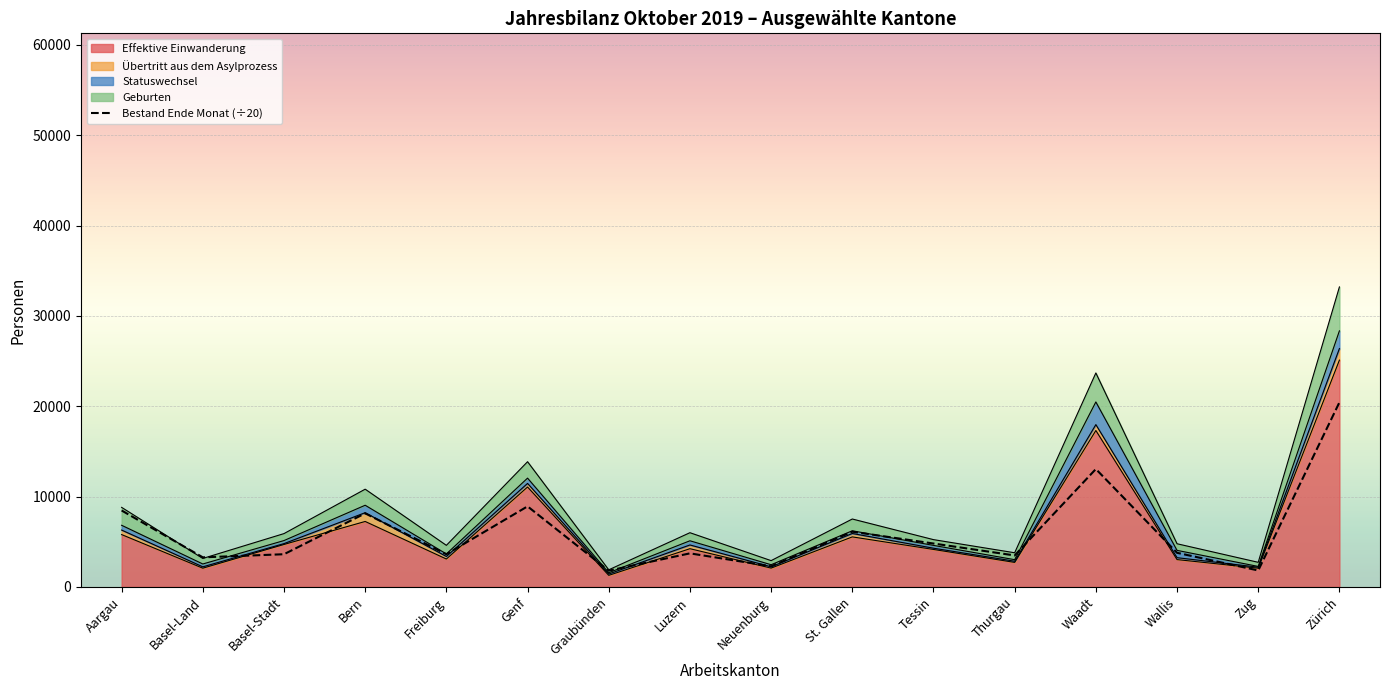

List the labels in order of value, largest first.

Zürich, Waadt, Genf, Aargau, Bern, St. Gallen, Tessin, Wallis, Luzern, Basel-Stadt, Freiburg, Thurgau, Basel-Land, Neuenburg, Zug, Graubünden